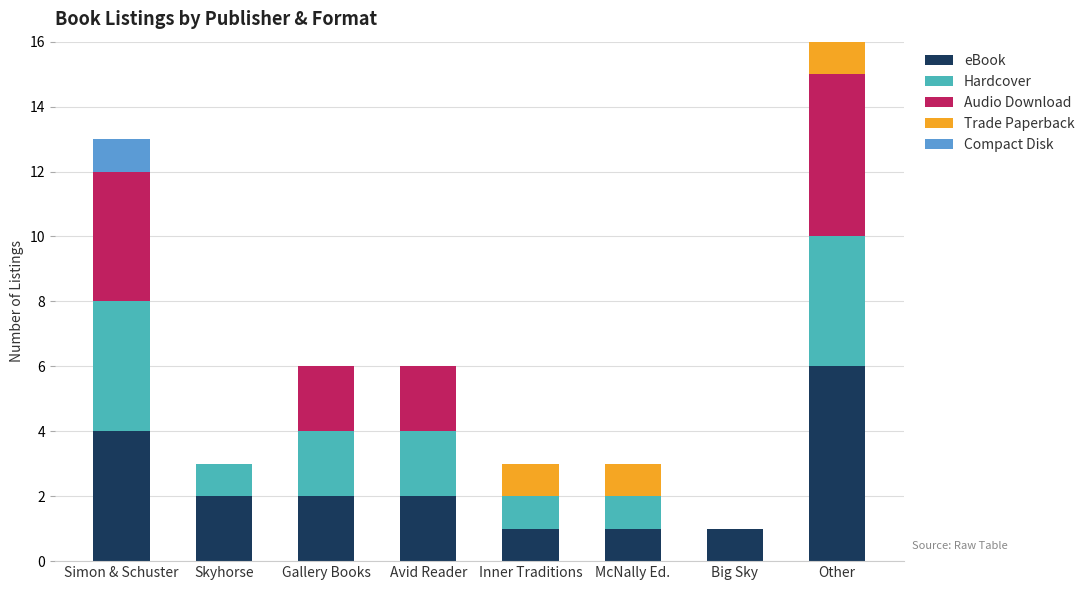

What is the label of the 5th bar from the right?

Avid Reader